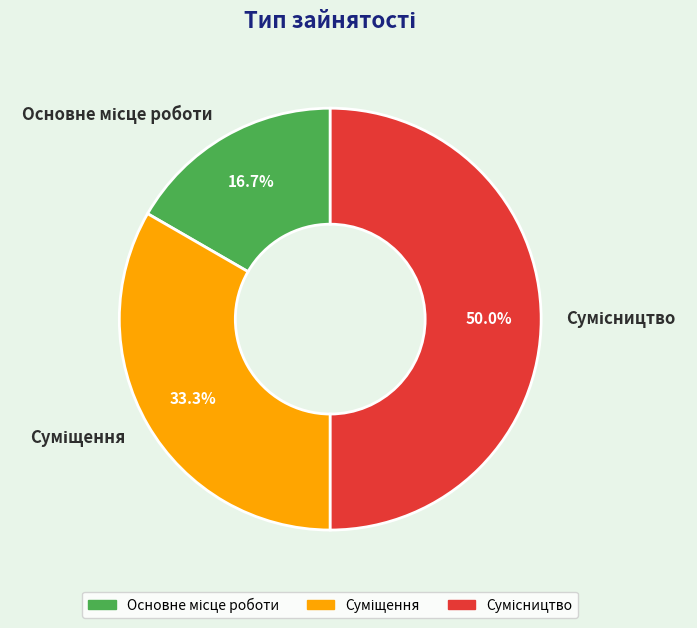

How many slices are in this pie chart?

3